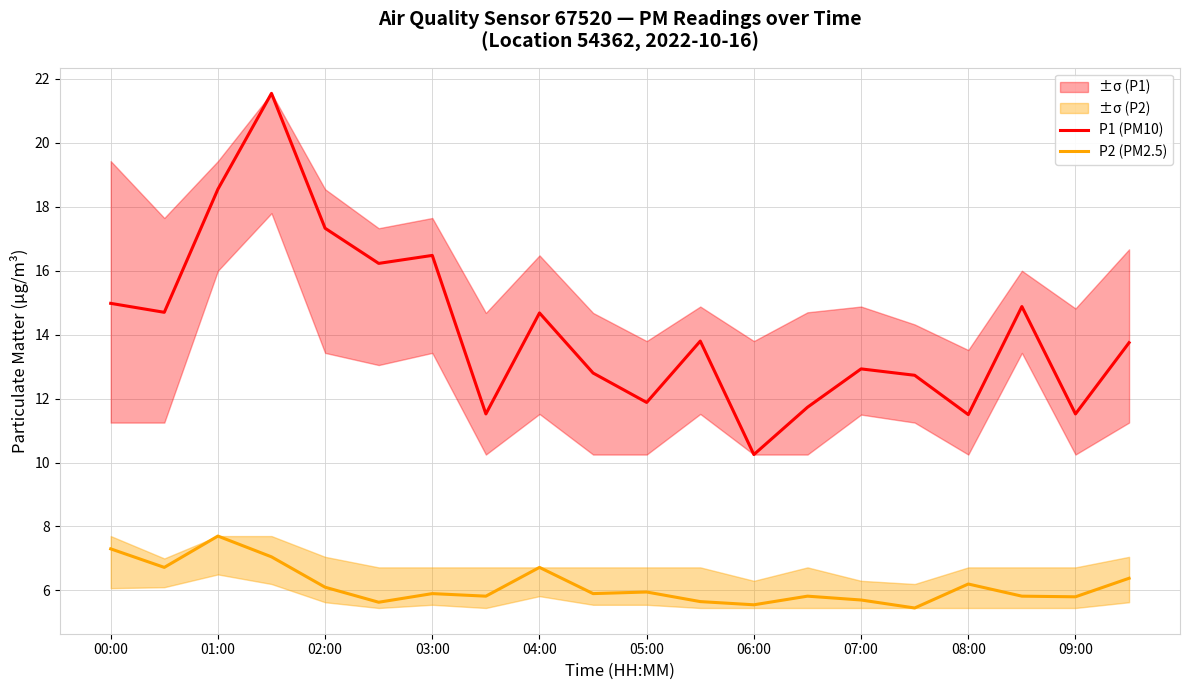

True or false: P1 (PM10) and P2 (PM2.5) intersect in this chart.

False